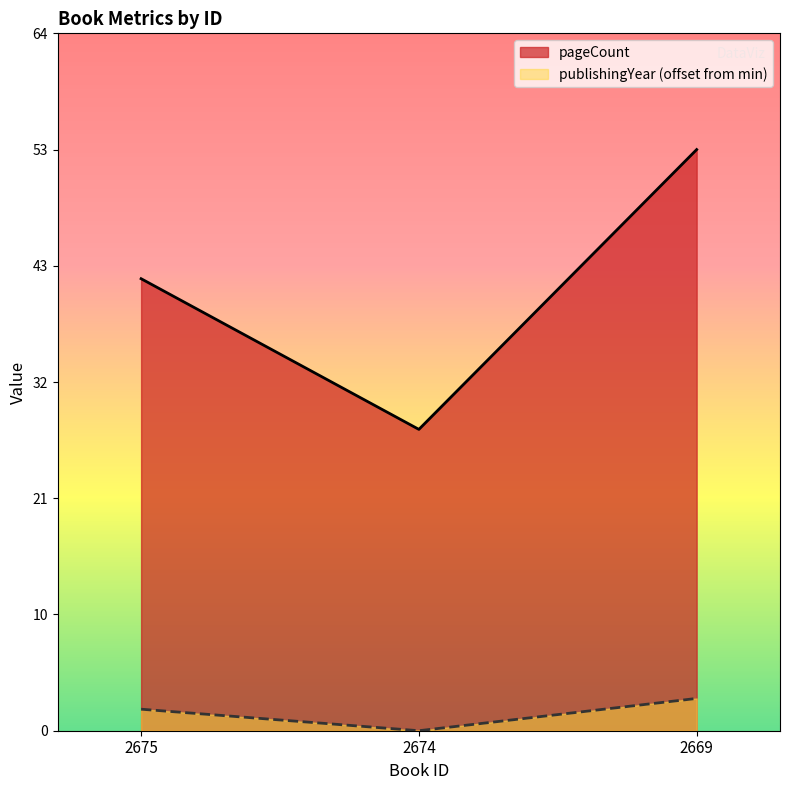

List the series in order of their peak value, lowest first.

publishingYear (offset from min), pageCount